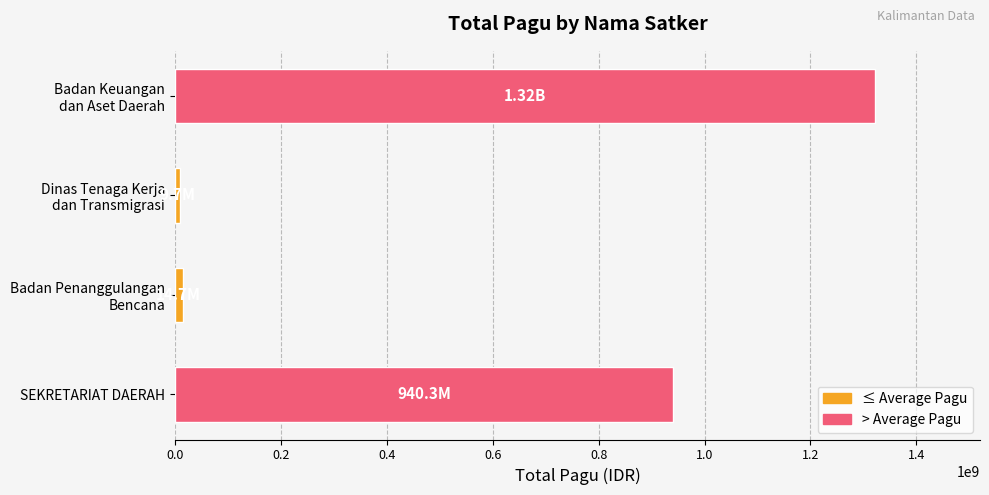

What is the sum of all values?

2286577952